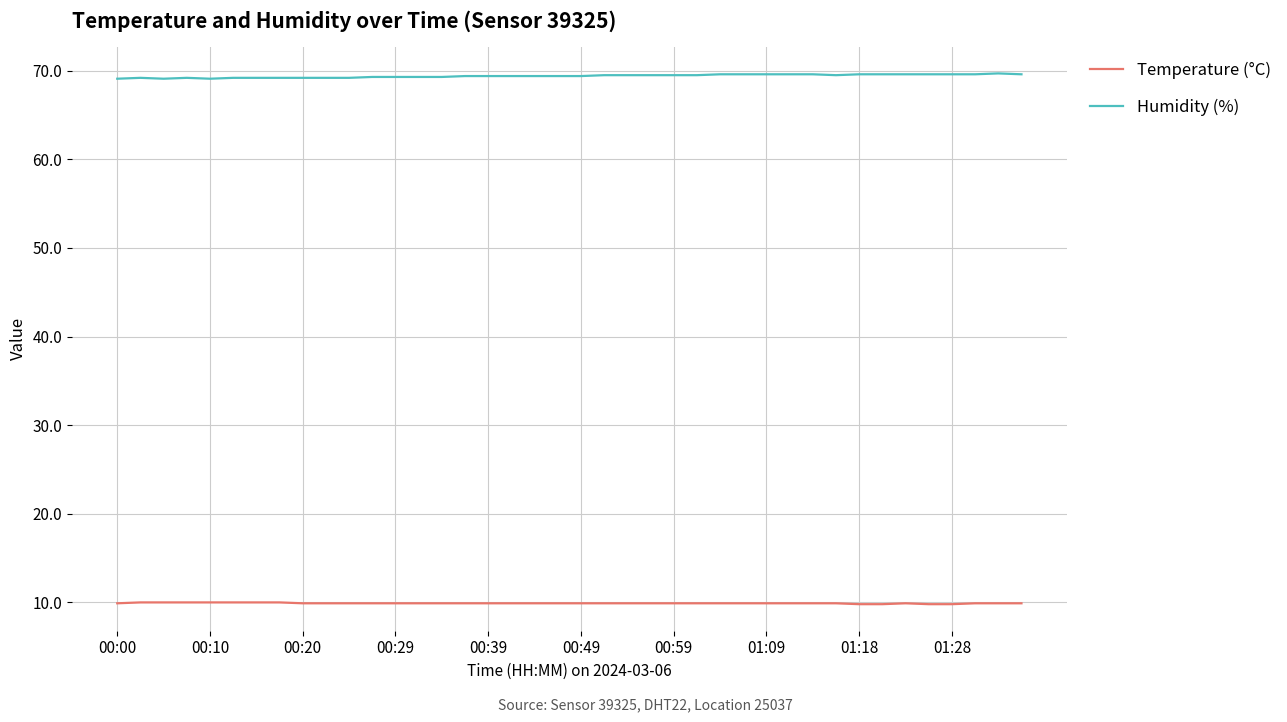

True or false: Humidity (%) and Temperature (°C) intersect in this chart.

False